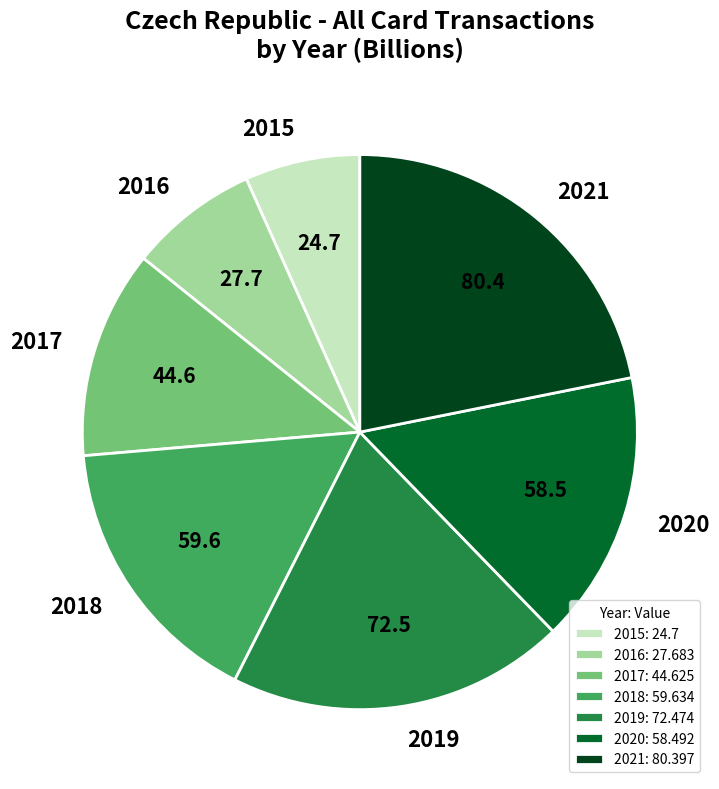

Count the number of slices in the pie.

7